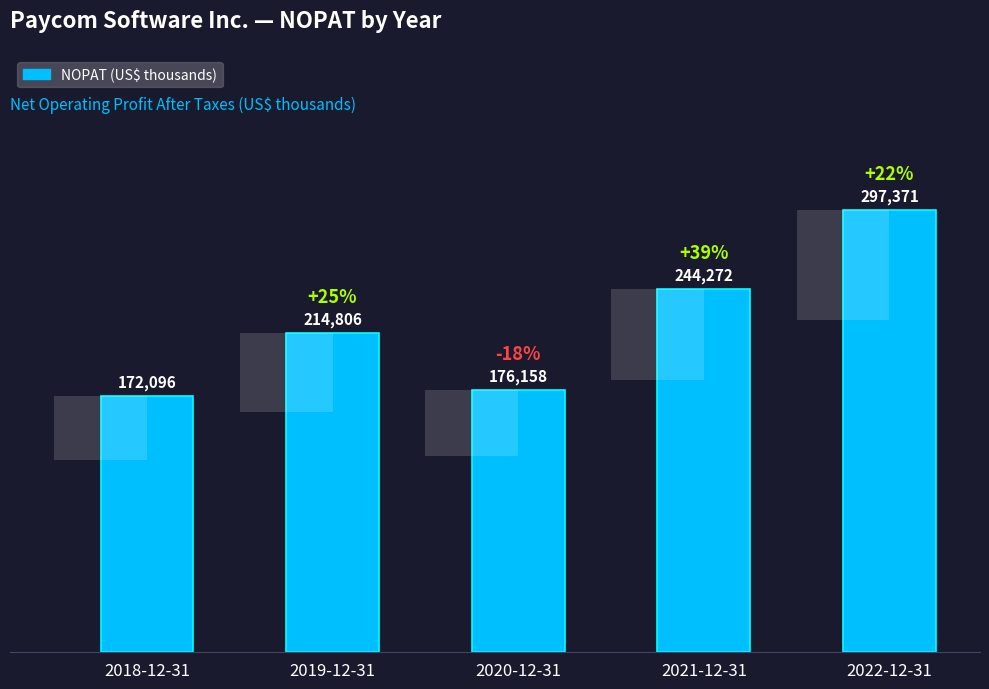

The value at 2019-12-31 is 348199. True or false?

False